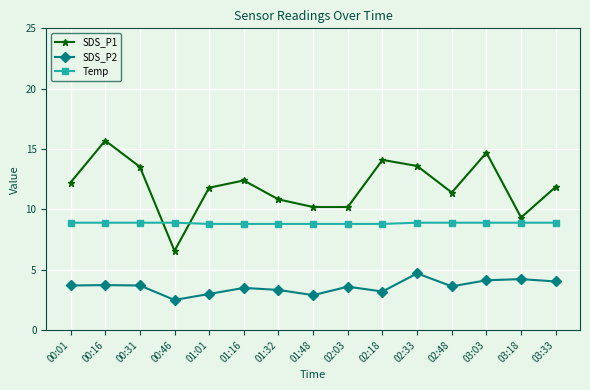

Count the number of categories in the chart.

15